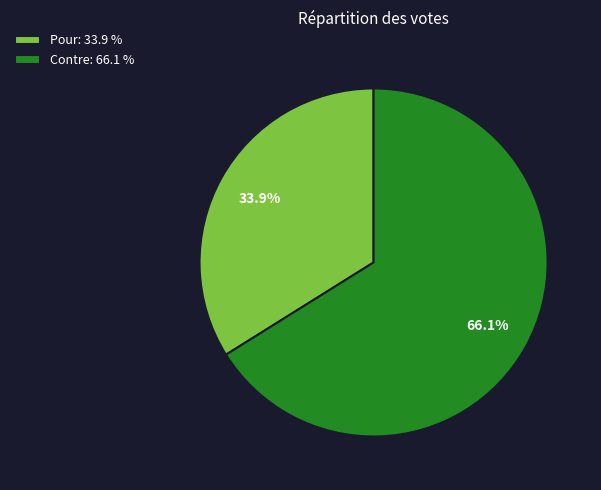

To the nearest percent, what is the difference between the largest and smallest slice percentages?

32%